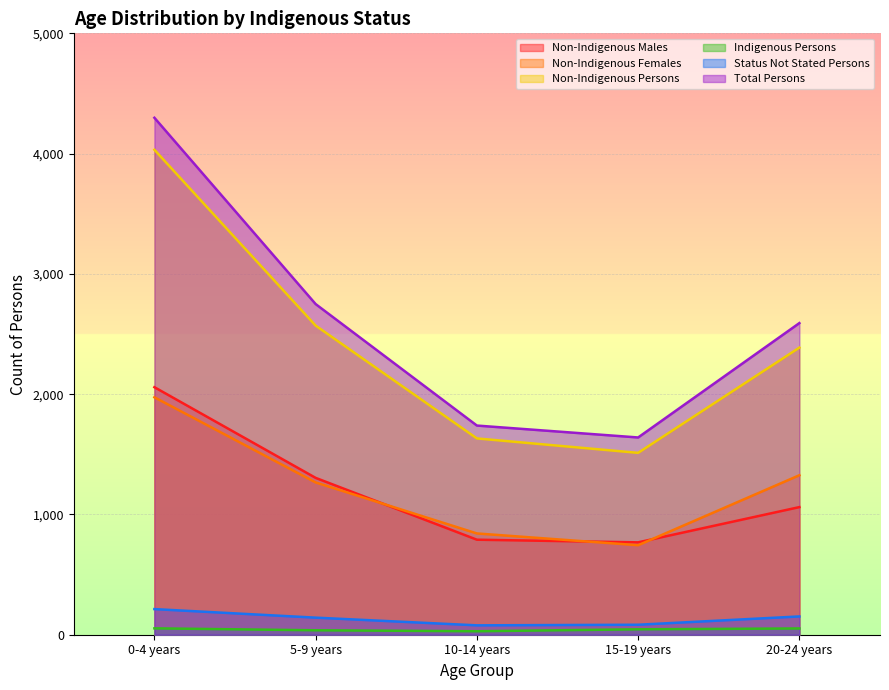

What position from the right is 0-4 years?

5